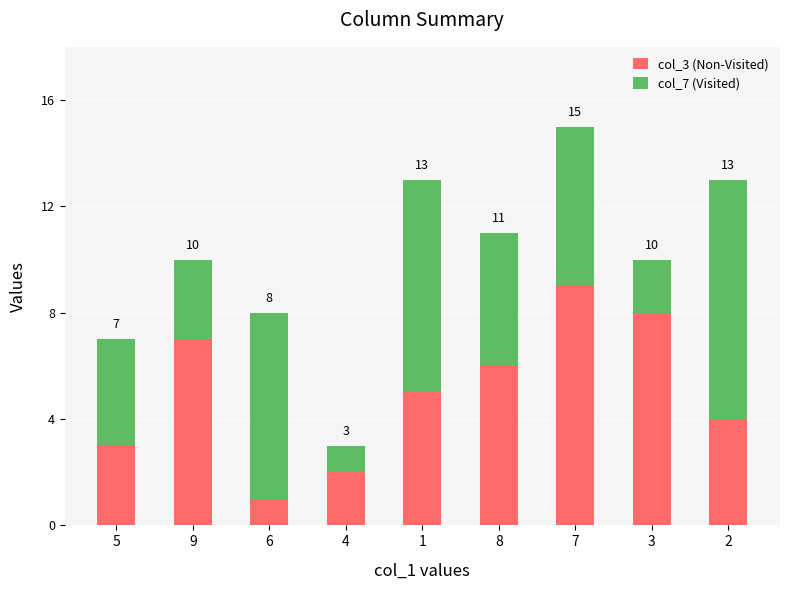

What is the sum of the col_7 (Visited) values at 6 and 7?

13